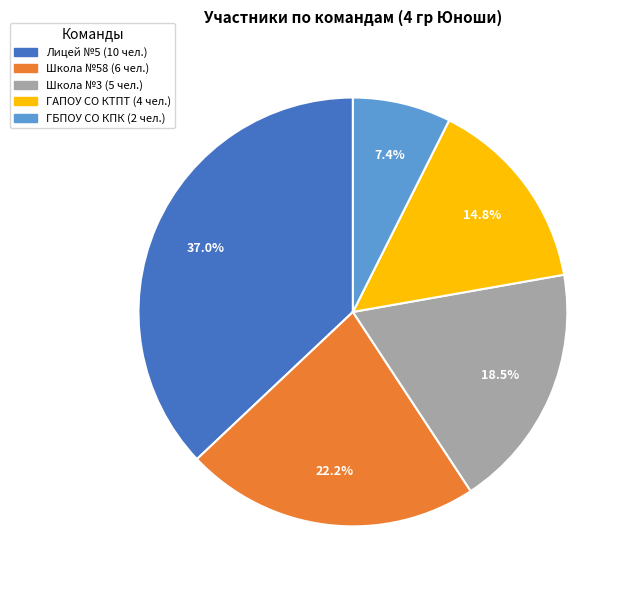

What is the ratio of the value at Школа №58 to the value at ГАПОУ СО КТПТ?

1.5